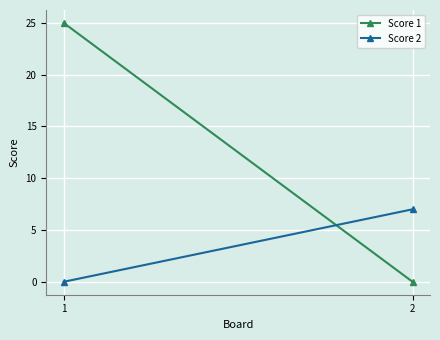

Is the value of Score 2 at 1 greater than the value of Score 1 at 2?

No